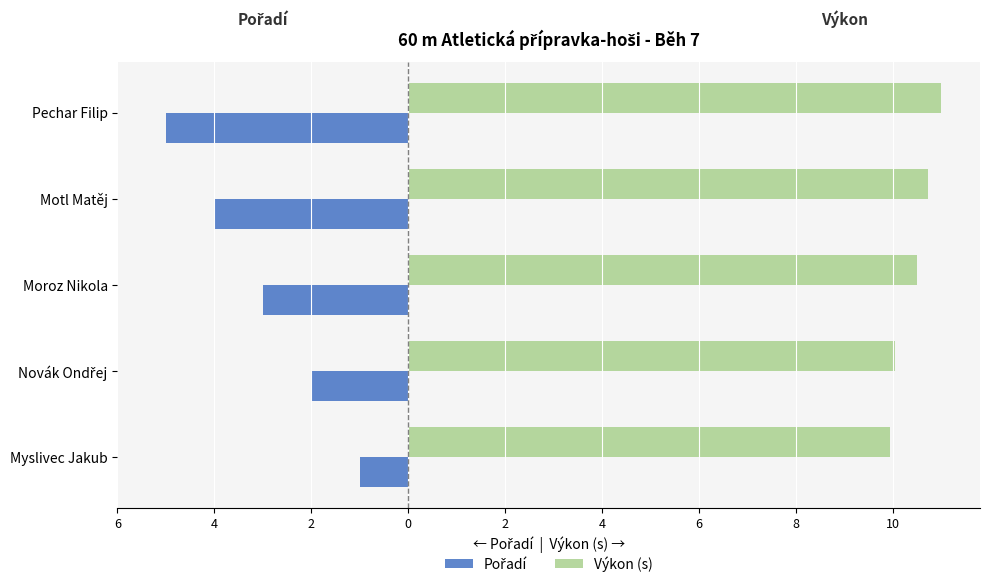

How many Pořadí values are between -4 and -2?

3